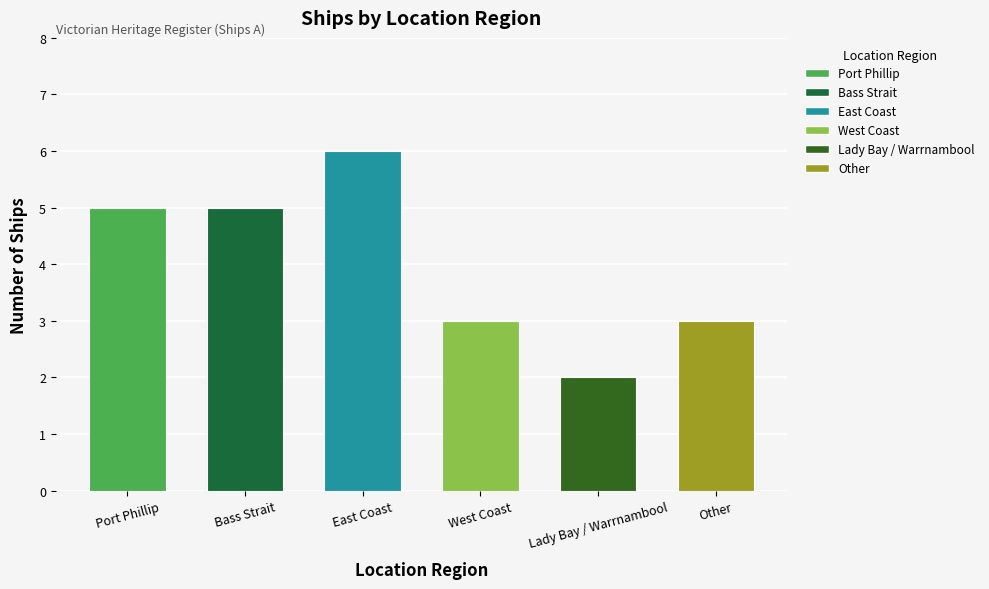

True or false: the data shows 1 at Lady Bay / Warrnambool.

False